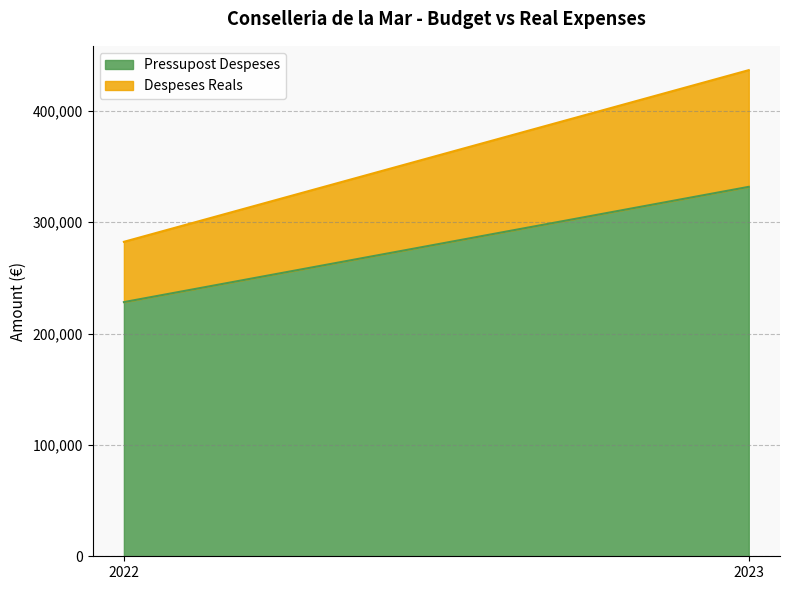

Rank the series at 2022 from lowest to highest value.

Despeses Reals, Pressupost Despeses